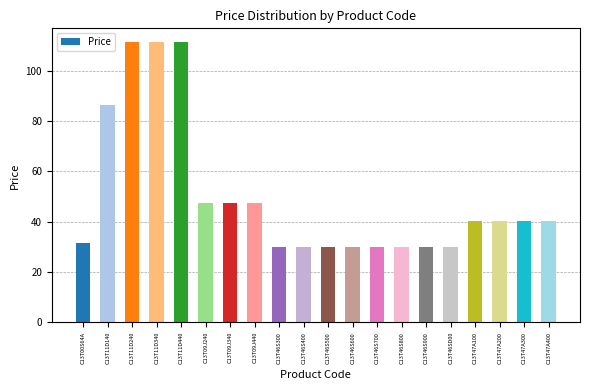

What is the smallest value displayed?

29.8